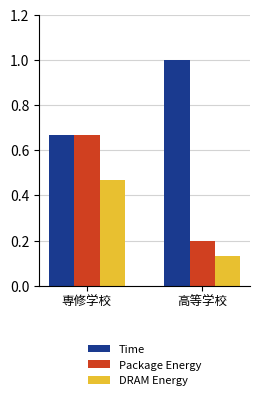

Is it true that DRAM Energy equals 0.6 at 専修学校?

False